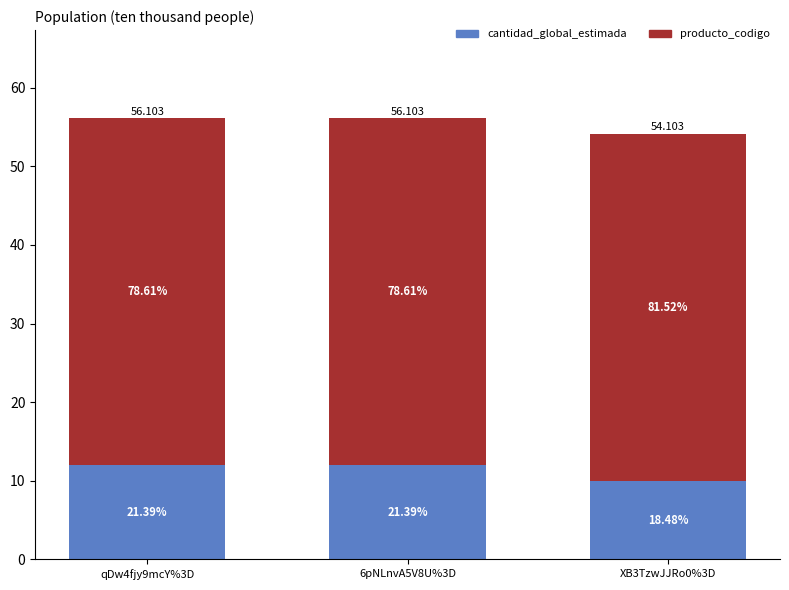

At how many categories does at least one series exceed 21?

3